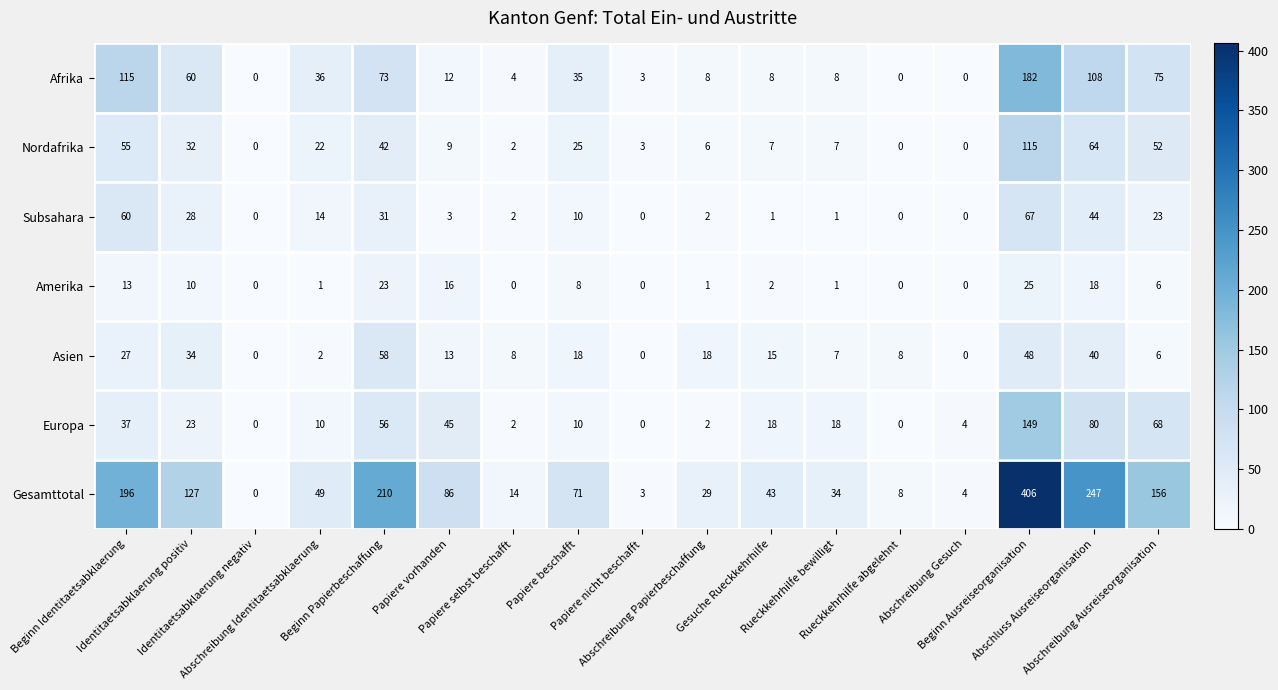

What is the average value of the Nordafrika series?

26